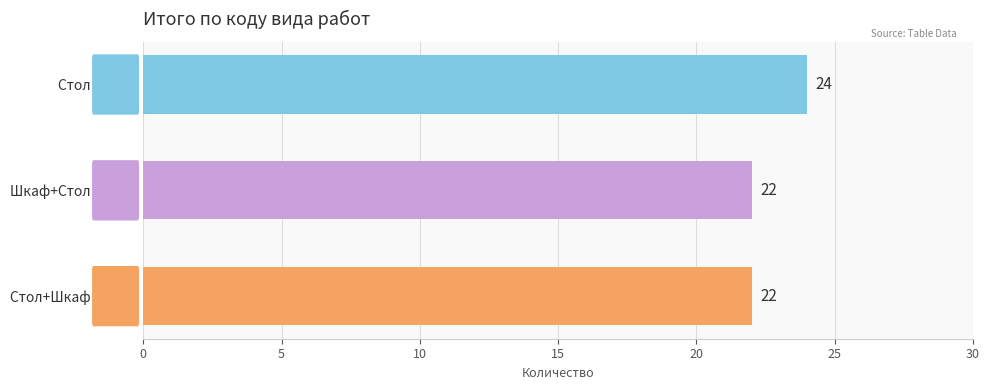

Does the chart contain stacked bars?

No